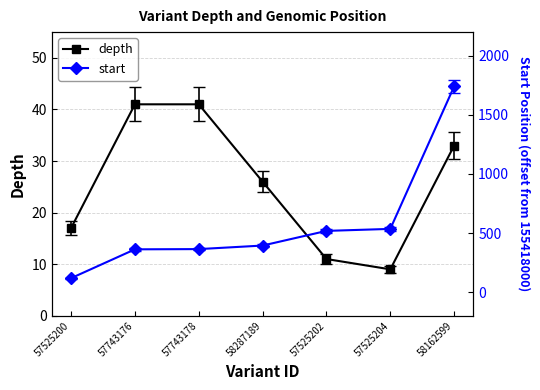

Which label corresponds to the largest value in the chart?

58162599